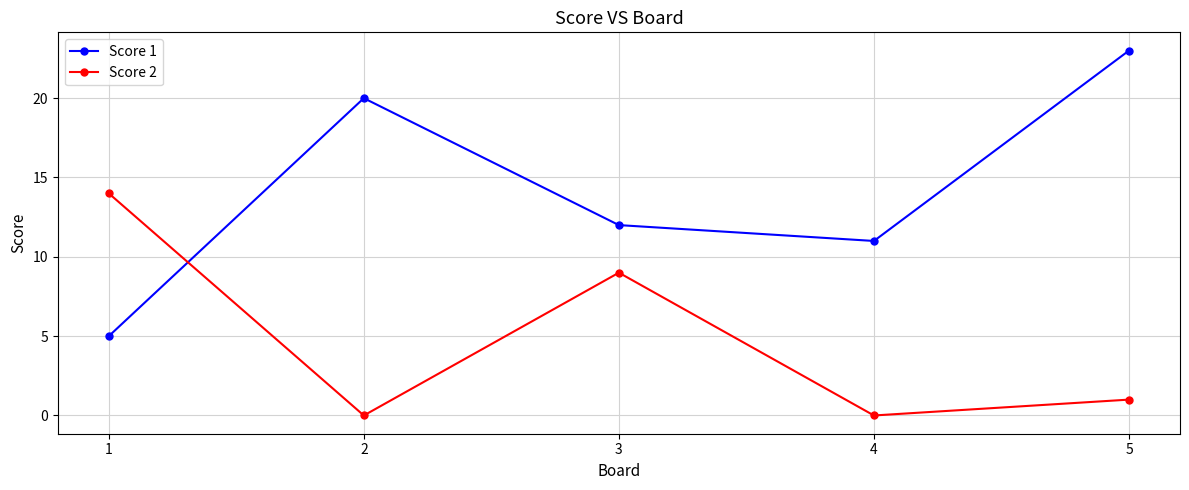

At which category is the sum across all series the highest?

5